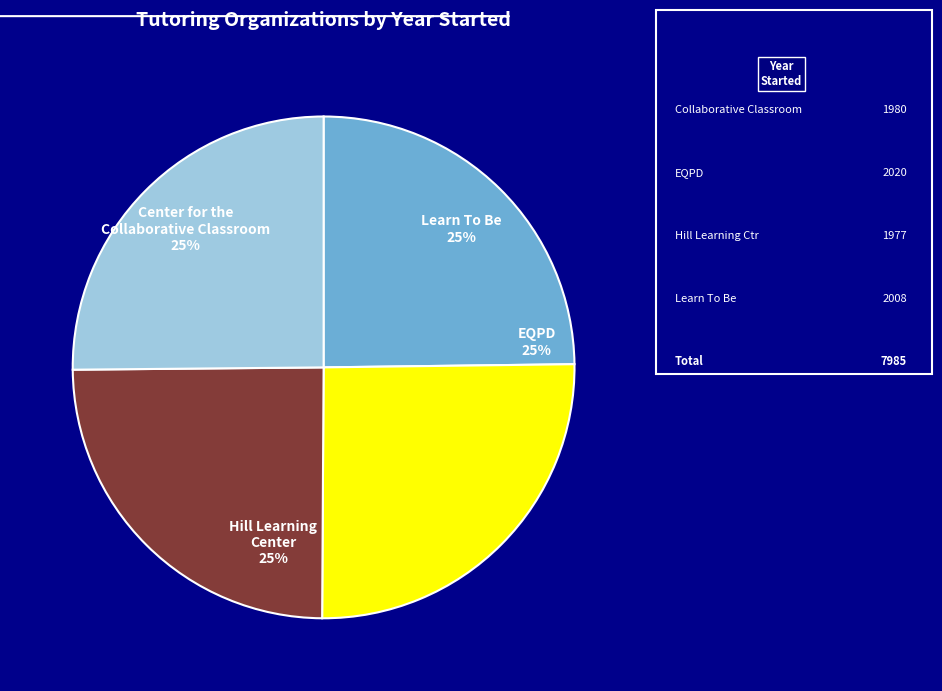

To the nearest percent, what is the average slice percentage?

25%